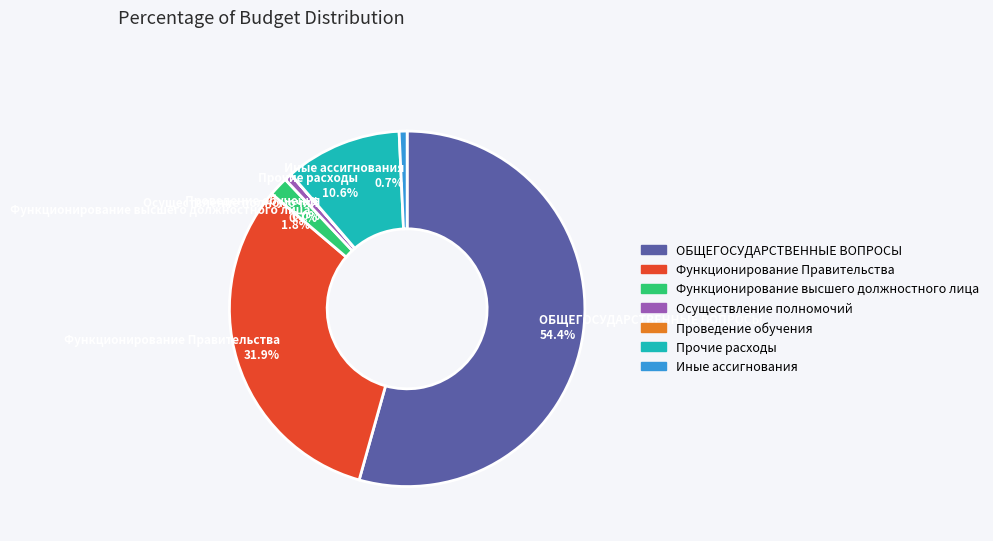

What portion of the pie excludes Осуществление полномочий?

99.3%